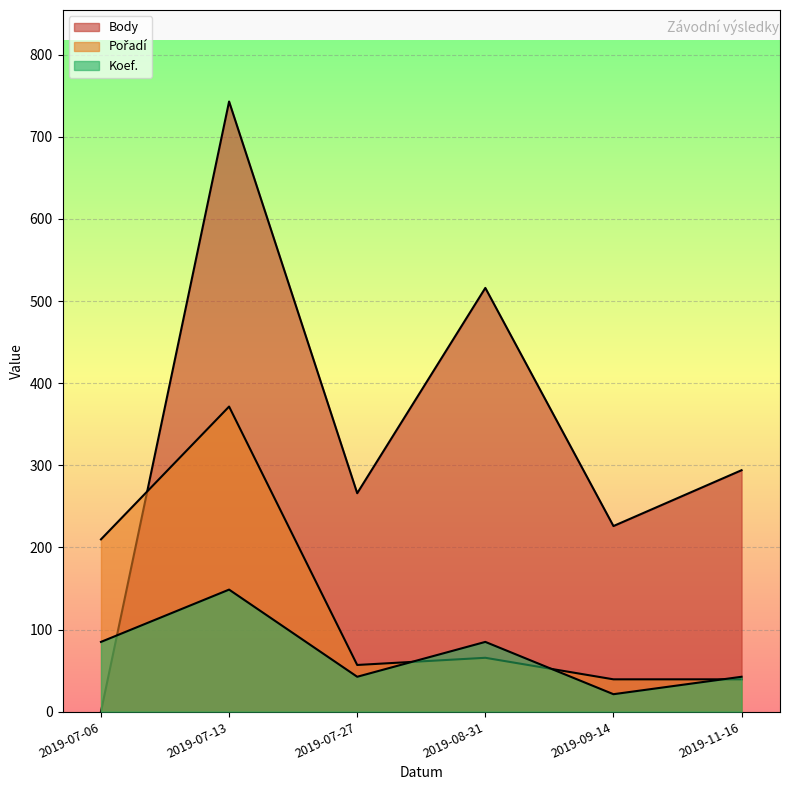

Read the Pořadí value at 2019-08-31.

65.6